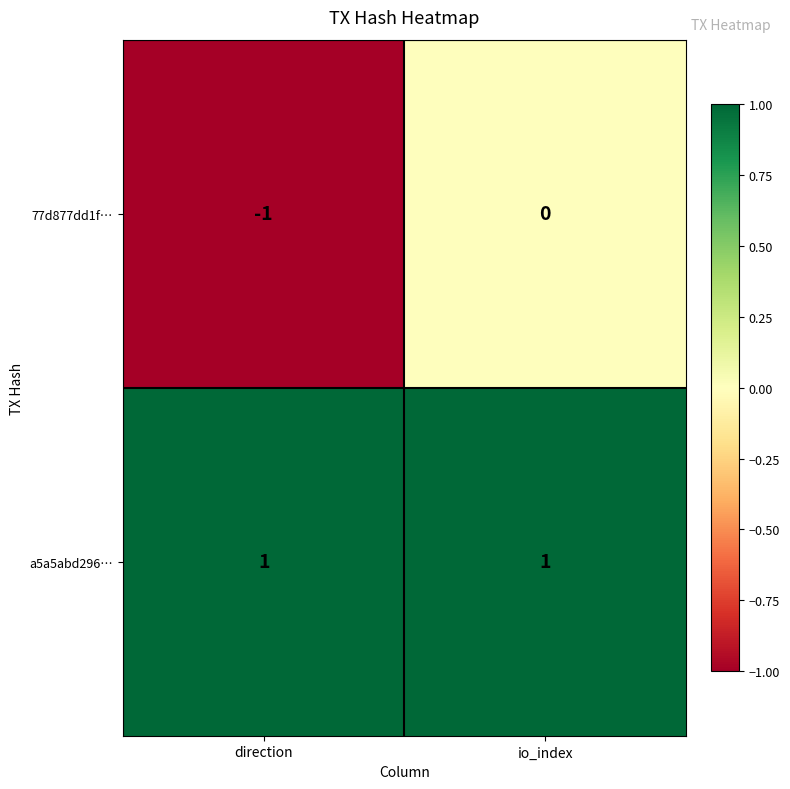

True or false: a5a5abd296… has a value of 2 at io_index.

False